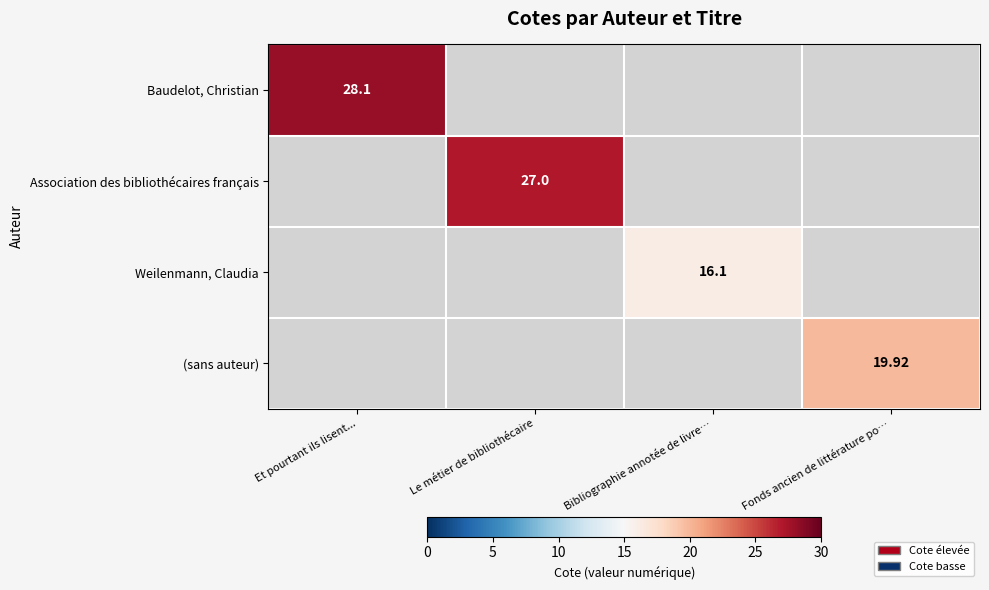

At which category does the chart reach its peak across all series?

Et pourtant ils lisent...